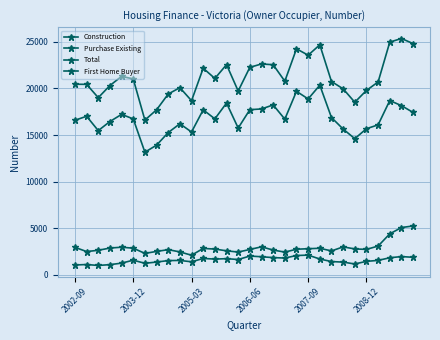

Which series has the widest spread of values?

Total